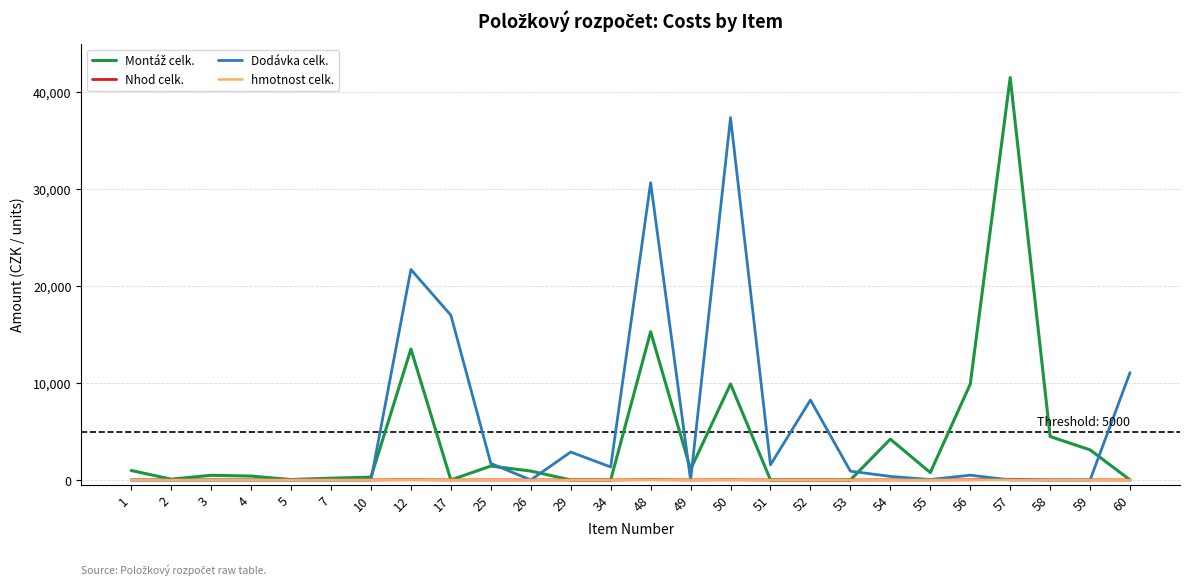

What is the maximum value for Dodávka celk.?

37382.7